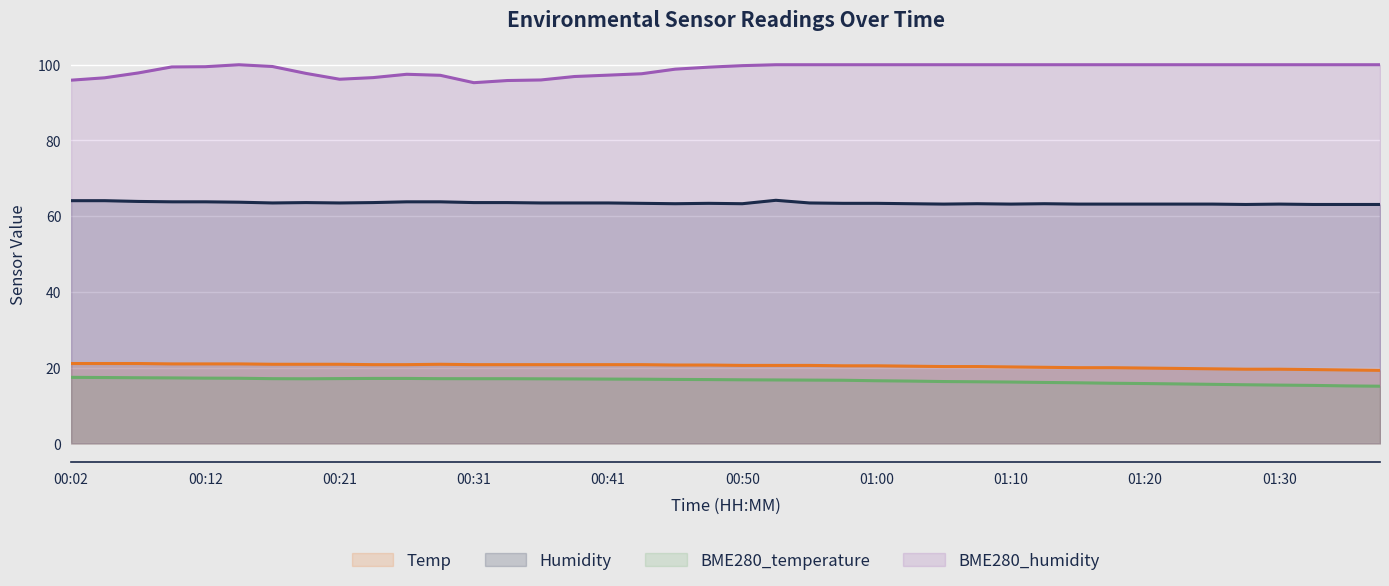

The Humidity series shows 13.5 at 00:29. True or false?

False